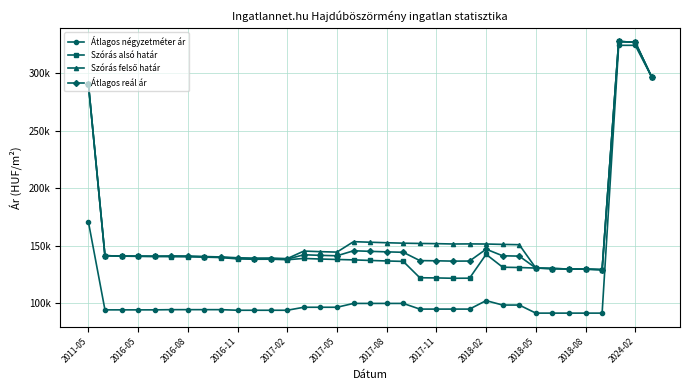

Reading left to right, what are all the values shown in this chart?

Átlagos négyzetméter ár: 170833	94366	94366	94366	94366	94551	94551	94551	94551	94025	94025	94025	94025	96627	96627	96627	99960	99960	99960	99960	95031	95031	95031	95031	102392	98546	98546	91538	91538	91538	91538	91538	324074	324074	296296
Szórás alsó határ: 290574	141456	141003	140934	140830	140603	140534	140155	139779	138643	138305	138372	137901	139016	138501	138126	137760	137272	136823	136444	122256	122093	121801	121866	142591	131394	131128	130670	130242	129846	129725	129273	327416	326710	296296
Szórás felső határ: 290574	141456	141003	140934	140830	141125	141056	140677	140301	139607	139269	139336	138865	145410	144895	144520	153582	153094	152645	152266	152022	151859	151567	151632	151535	151216	150950	130670	130242	129846	129725	129273	327416	326710	296296
Átlagos reál ár: 290574	141456	141003	140934	140830	140864	140795	140416	140040	139125	138787	138854	138383	142213	141698	141323	145671	145183	144734	144355	137139	136976	136684	136749	147063	141305	141039	130670	130242	129846	129725	129273	327416	326710	296296